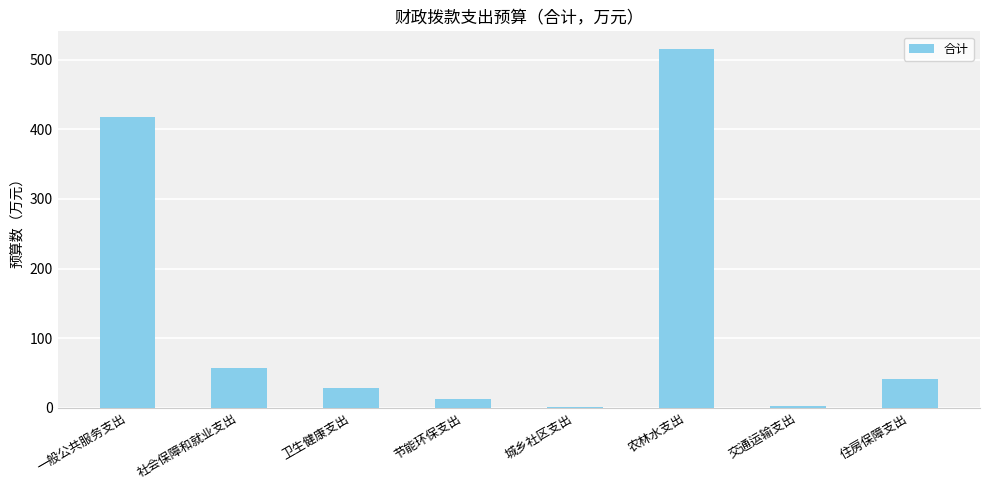

What value does the data have at 一般公共服务支出?

417.5